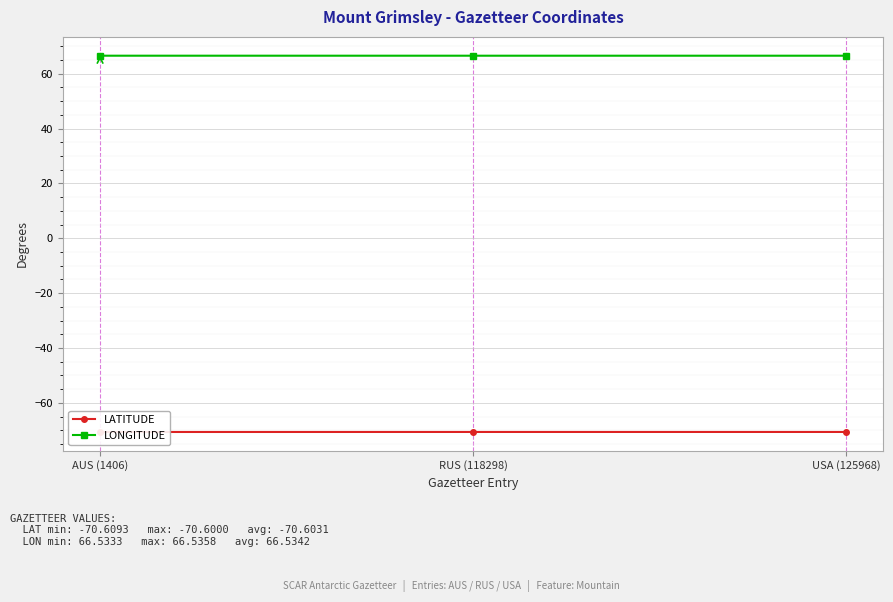

The LONGITUDE series shows 66.5 at AUS (1406). True or false?

True